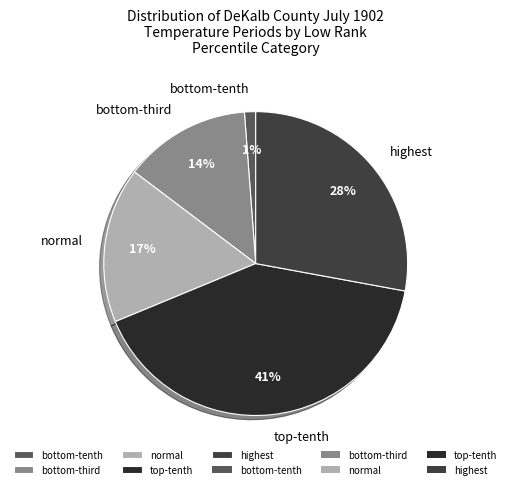

Count the number of slices in the pie.

5